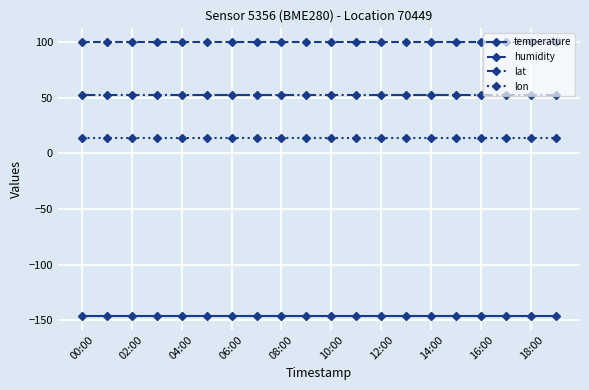

Rank the series by their average value, from lowest to highest.

temperature, lon, lat, humidity